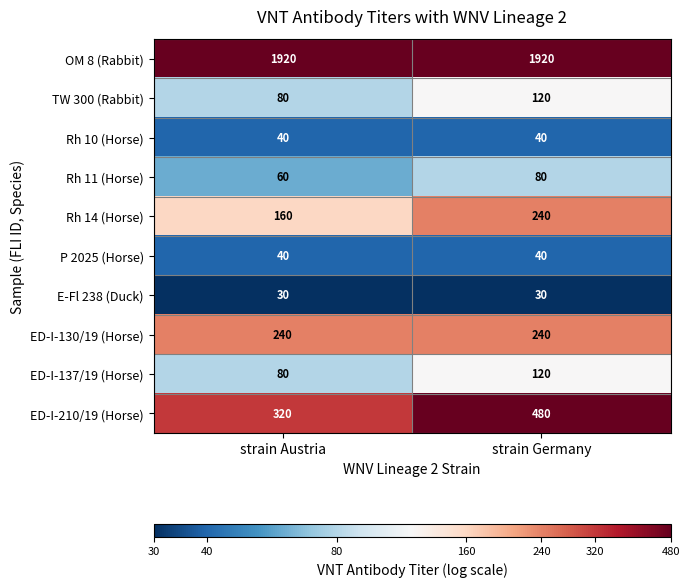

Reading right to left, transcribe all the data shown in this chart.

OM 8 (Rabbit): 1920	1920
TW 300 (Rabbit): 120	80
Rh 10 (Horse): 40	40
Rh 11 (Horse): 80	60
Rh 14 (Horse): 240	160
P 2025 (Horse): 40	40
E-Fl 238 (Duck): 30	30
ED-I-130/19 (Horse): 240	240
ED-I-137/19 (Horse): 120	80
ED-I-210/19 (Horse): 480	320